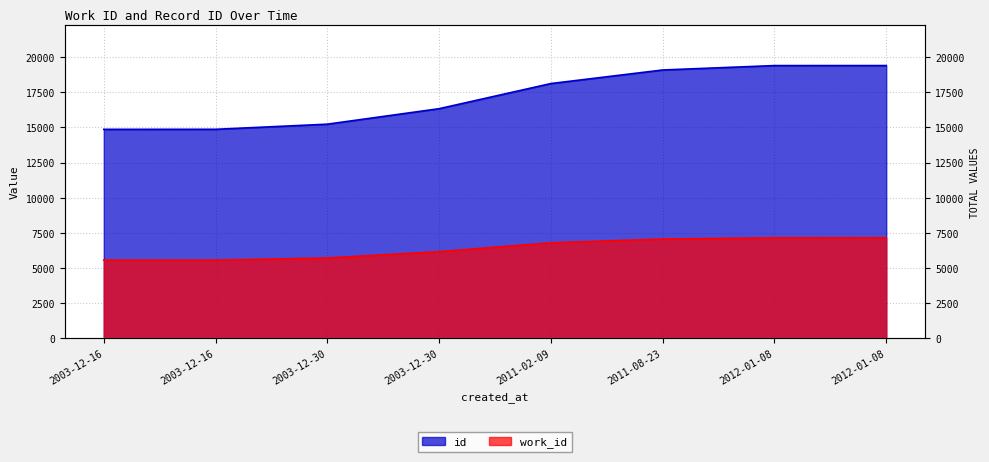

List the series in order of their peak value, highest first.

id, work_id